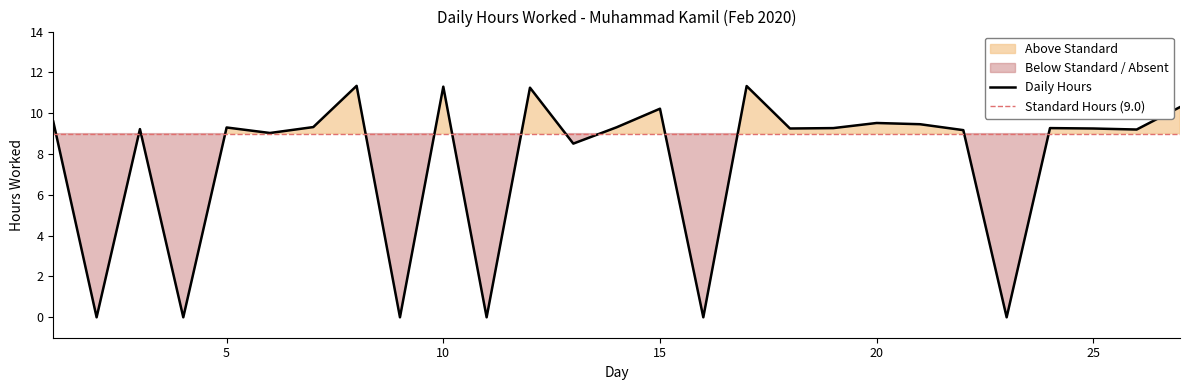

Which label corresponds to the largest value in the chart?

8